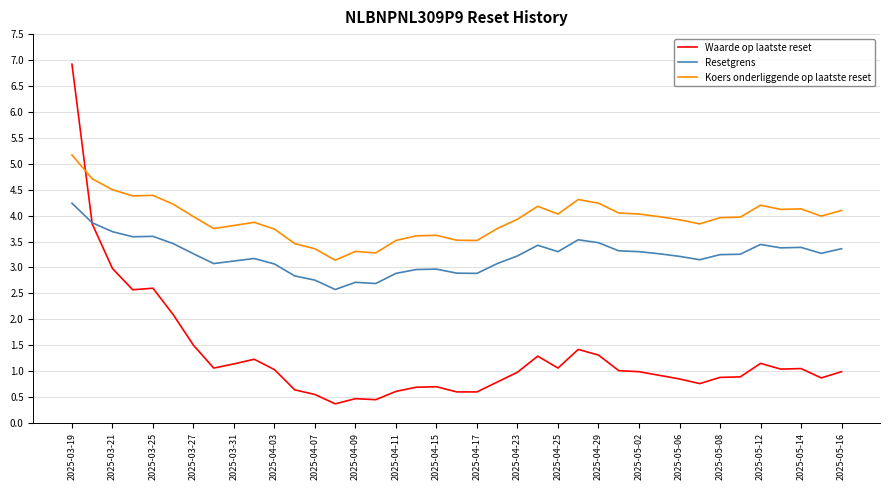

What is the maximum value shown in the chart?

6.9